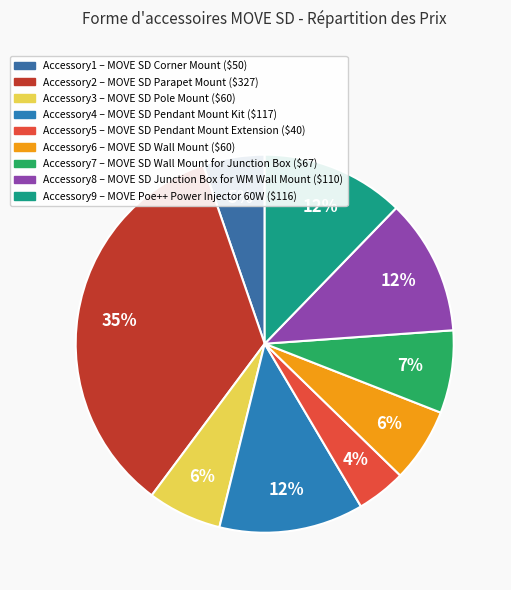

Count the number of slices in the pie.

9